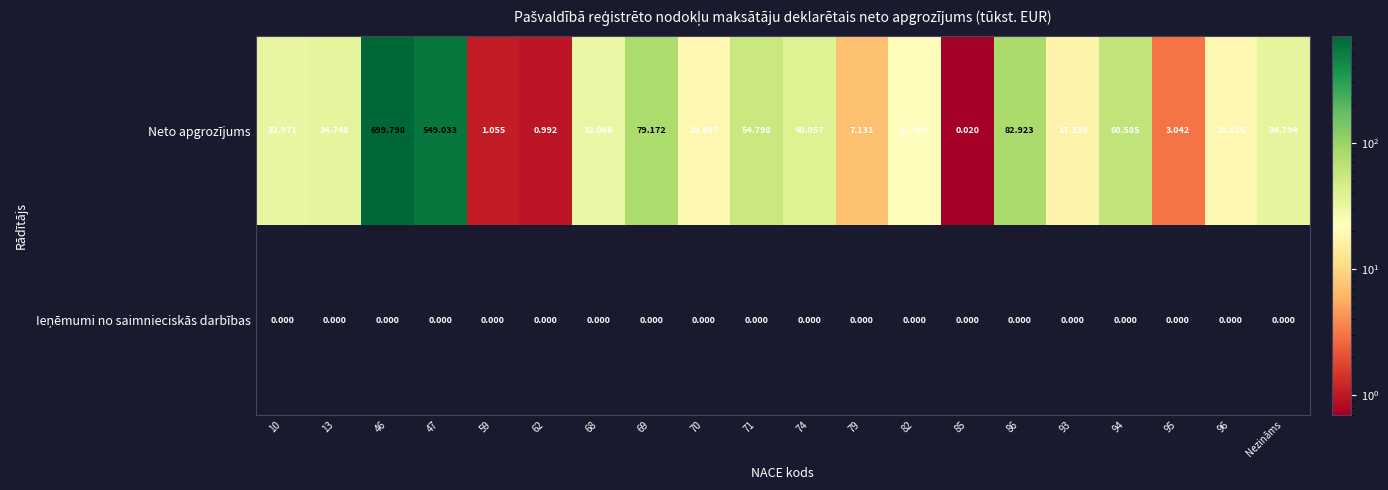

Which series has the largest total across all categories?

Neto apgrozījums